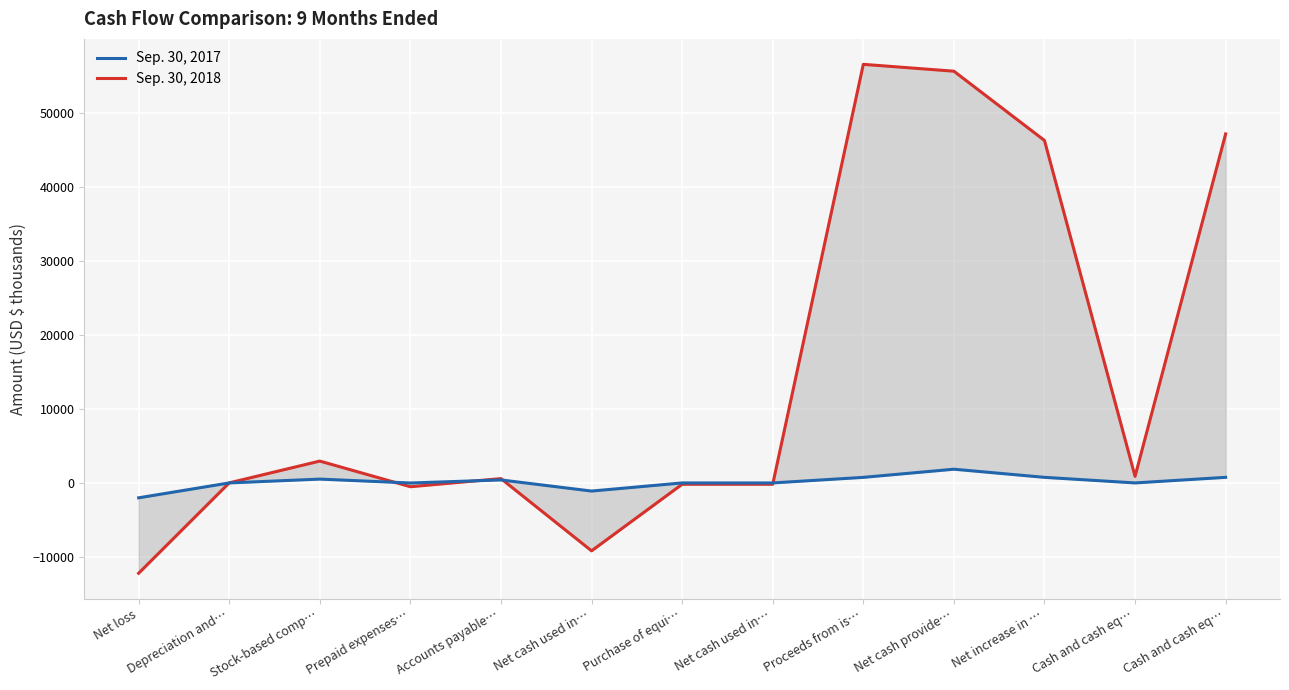

At how many categories does at least one series exceed 53028?

2